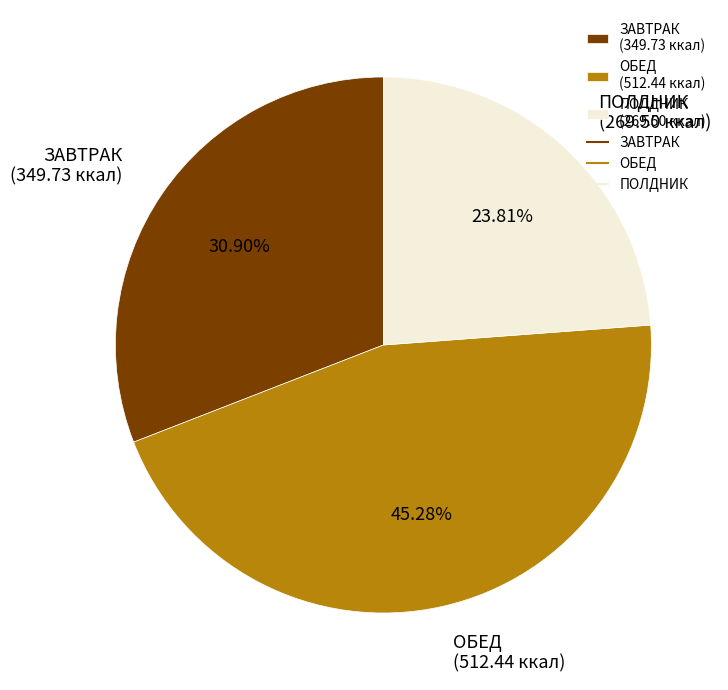

Does ПОЛДНИК represent more than half of the total?

No